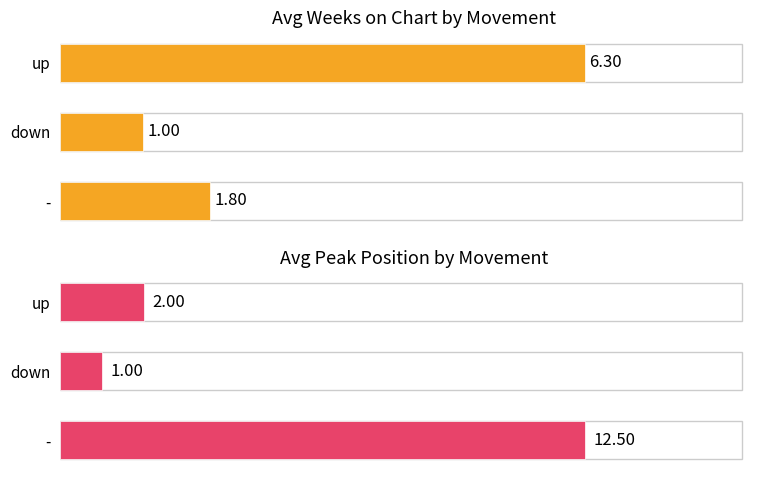

List the series in order of their overall mean, lowest first.

Avg Weeks on Chart, Avg Peak Position